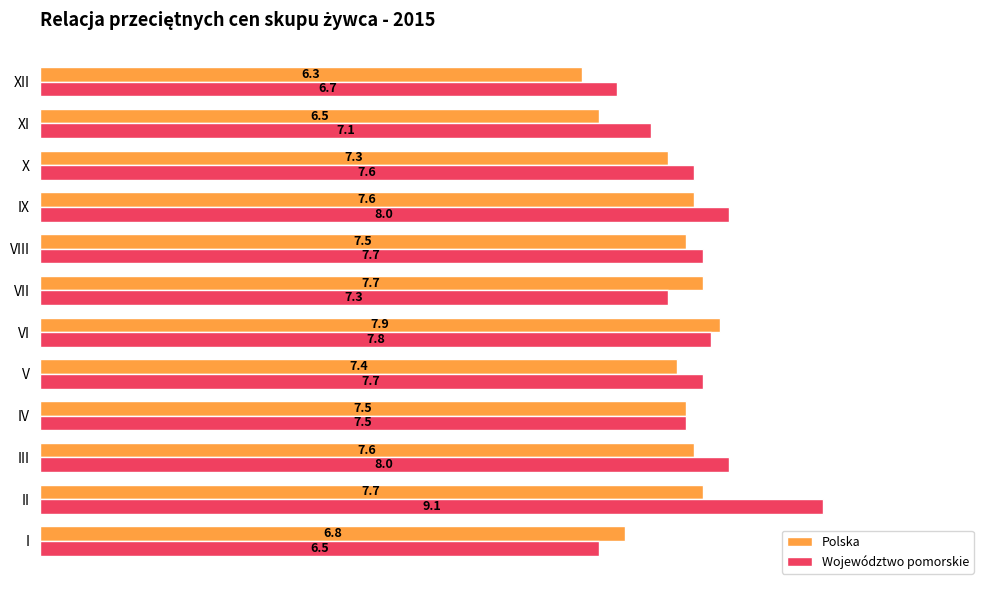

What is the difference between the maximum and minimum values in the Polska series?

1.6